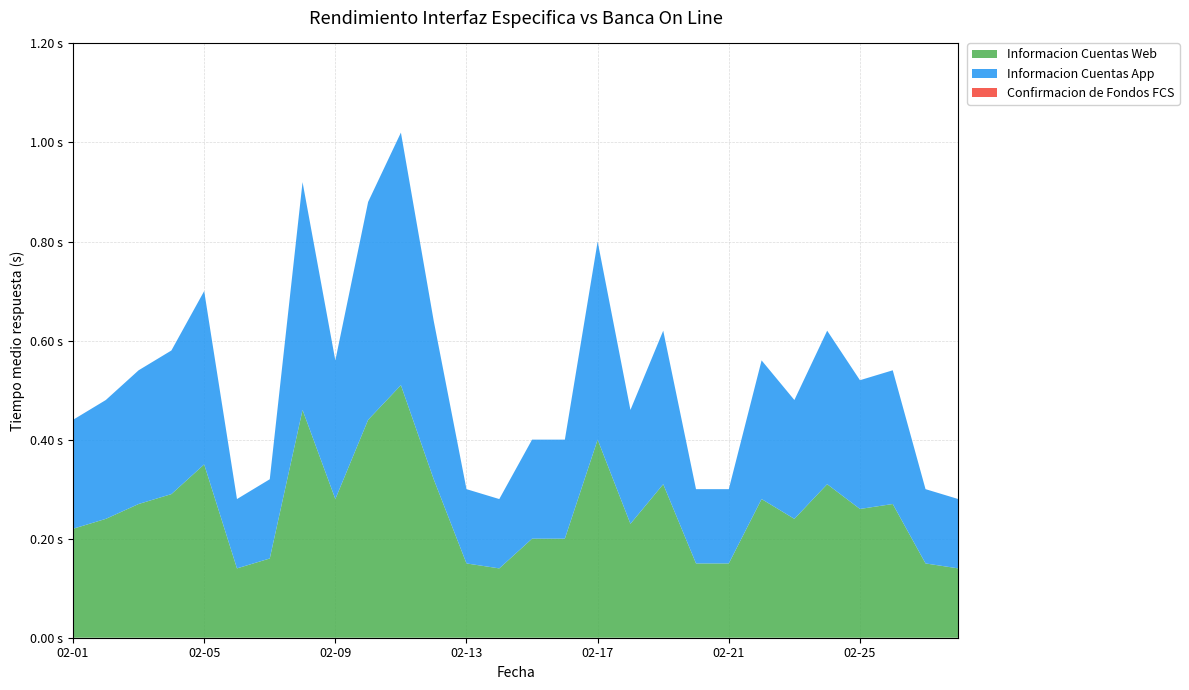

Reading left to right, list all the values displayed in this chart.

Informacion Cuentas Web: 02-01=0.2	02-02=0.2	02-03=0.3	02-04=0.3	02-05=0.3	02-06=0.1	02-07=0.2	02-08=0.5	02-09=0.3	02-10=0.4	02-11=0.5	02-12=0.3	02-13=0.1	02-14=0.1	02-15=0.2	02-16=0.2	02-17=0.4	02-18=0.2	02-19=0.3	02-20=0.1	02-21=0.1	02-22=0.3	02-23=0.2	02-24=0.3	02-25=0.3	02-26=0.3	02-27=0.1	02-28=0.1
Informacion Cuentas App: 02-01=0.2	02-02=0.2	02-03=0.3	02-04=0.3	02-05=0.3	02-06=0.1	02-07=0.2	02-08=0.5	02-09=0.3	02-10=0.4	02-11=0.5	02-12=0.3	02-13=0.1	02-14=0.1	02-15=0.2	02-16=0.2	02-17=0.4	02-18=0.2	02-19=0.3	02-20=0.1	02-21=0.1	02-22=0.3	02-23=0.2	02-24=0.3	02-25=0.3	02-26=0.3	02-27=0.1	02-28=0.1
Confirmacion de Fondos FCS: 02-01=0.0	02-02=0.0	02-03=0.0	02-04=0.0	02-05=0.0	02-06=0.0	02-07=0.0	02-08=0.0	02-09=0.0	02-10=0.0	02-11=0.0	02-12=0.0	02-13=0.0	02-14=0.0	02-15=0.0	02-16=0.0	02-17=0.0	02-18=0.0	02-19=0.0	02-20=0.0	02-21=0.0	02-22=0.0	02-23=0.0	02-24=0.0	02-25=0.0	02-26=0.0	02-27=0.0	02-28=0.0